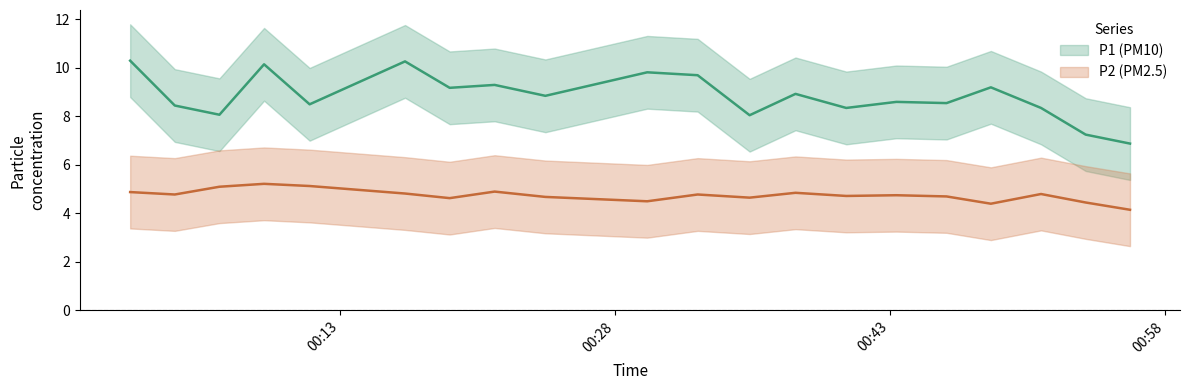

What is the lowest value of the P2 series?

4.2